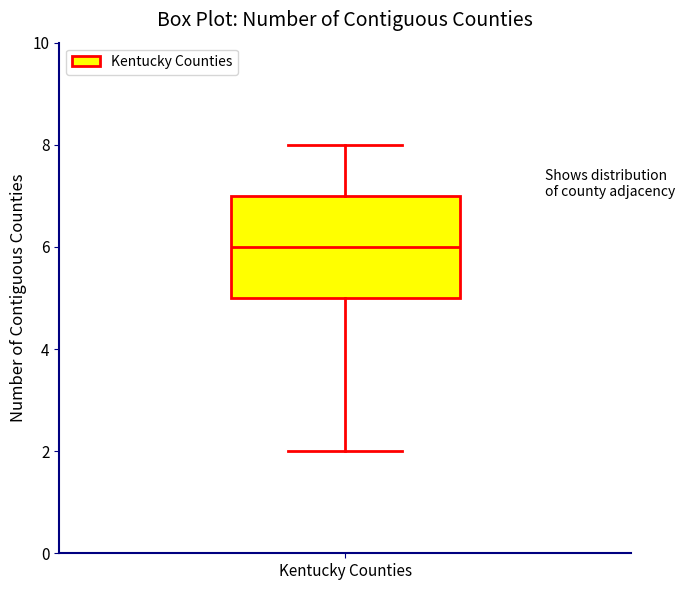

Read this box plot against the y-axis: the position of the median line, the range covered by the box, and the ends of both whiskers. The values are not printed on the chart, so give them approximately, as read against the axis.

median 6, box 5 to 7, whiskers 2 to 8